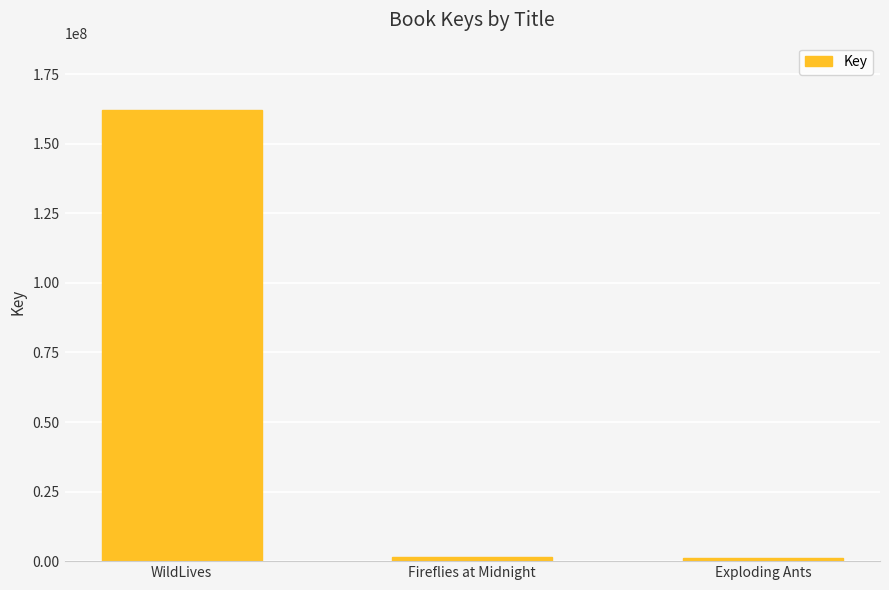

Is it true that the value at WildLives is 162060546?

True